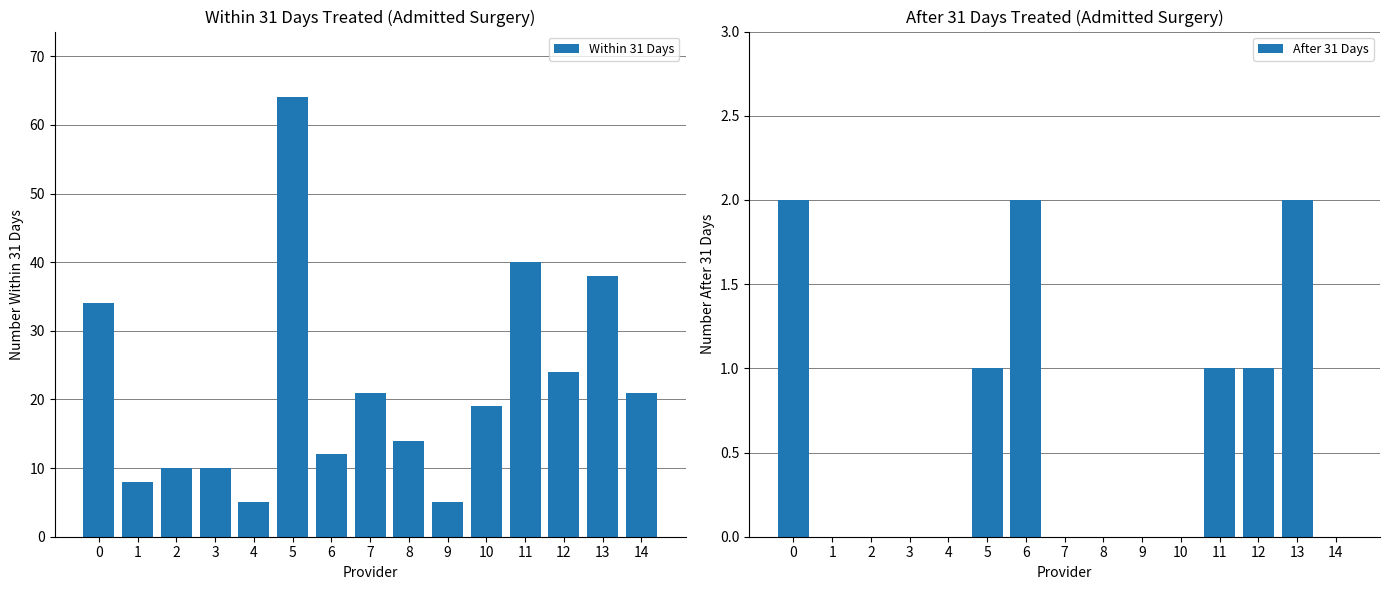

Reading left to right, what are all the values shown in this chart?

Within 31 Days: 0=34	1=8	2=10	3=10	4=5	5=64	6=12	7=21	8=14	9=5	10=19	11=40	12=24	13=38	14=21
After 31 Days: 0=2	1=0	2=0	3=0	4=0	5=1	6=2	7=0	8=0	9=0	10=0	11=1	12=1	13=2	14=0